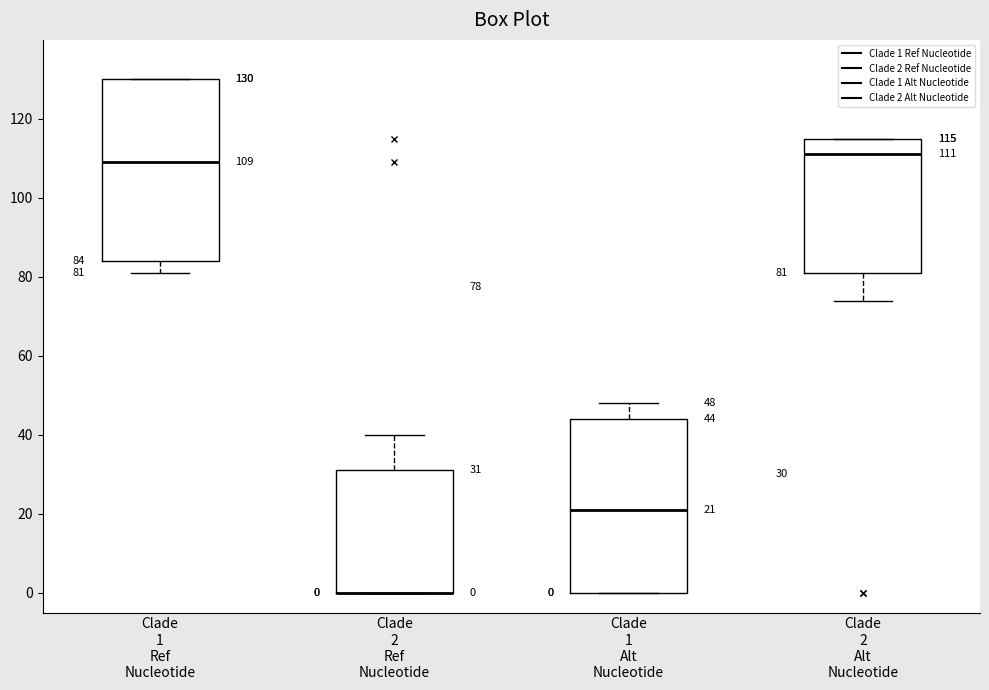

Which box is the tallest, from its lower edge to its upper edge?

Clade 1 Ref Nucleotide